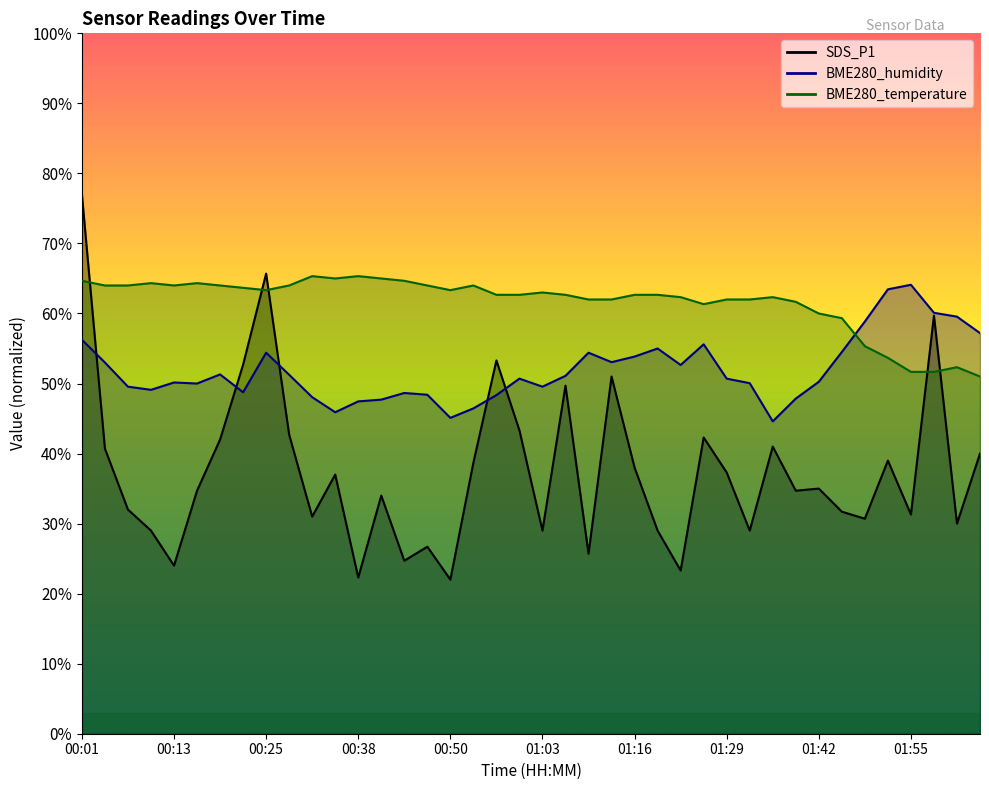

Where is the first local minimum for BME280_temperature?

00:13